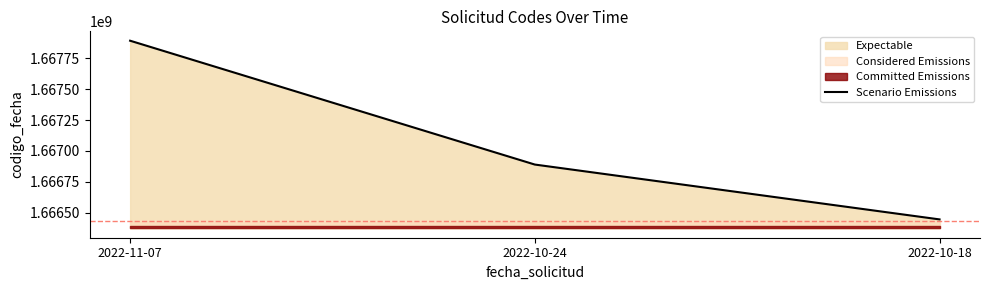

Reading left to right, list all the values displayed in this chart.

1667891431	1666890196	1666446707